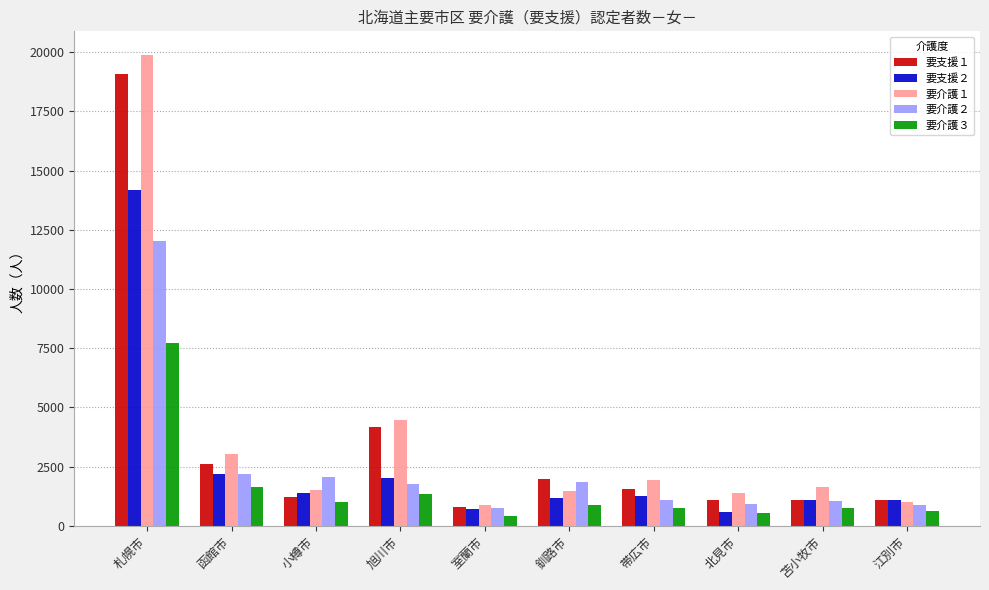

At which label is 要介護２ closest to 6393?

函館市